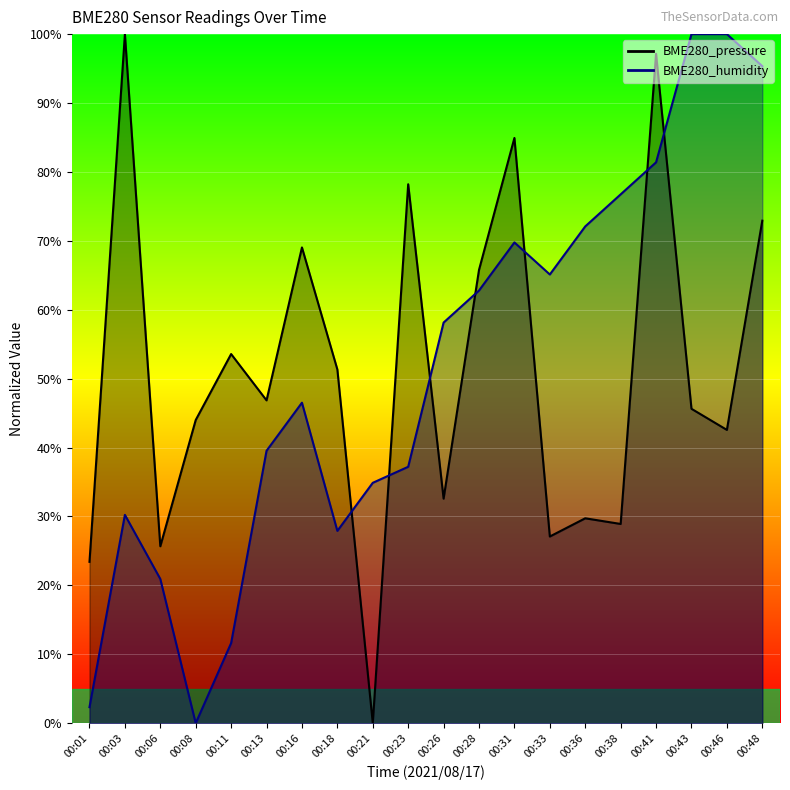

Which category has the highest value in the BME280_humidity series?

00:43